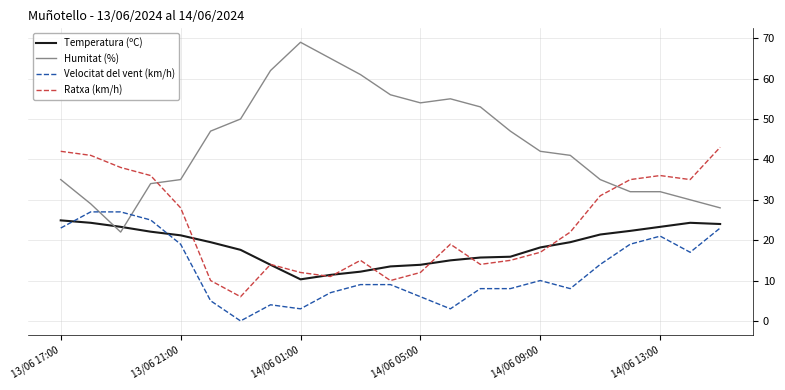

What is the highest value of the Humitat (%) series?

69.0